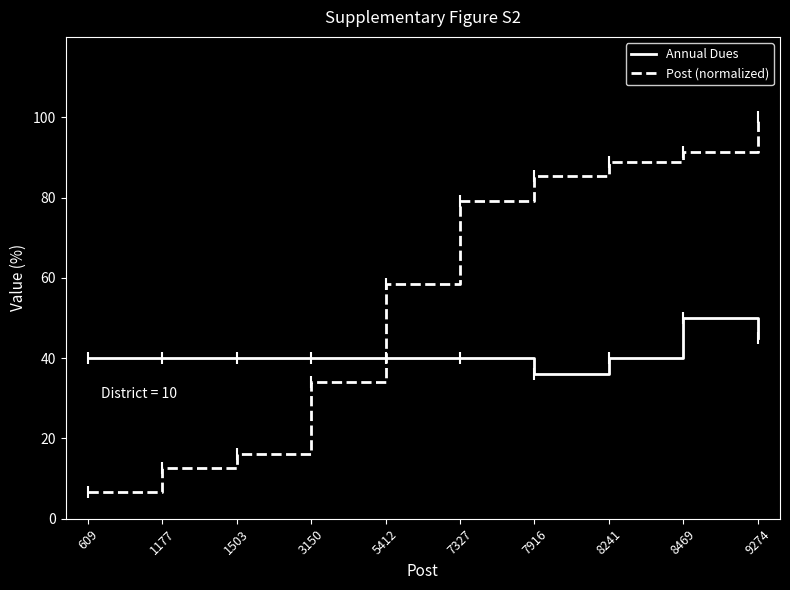

Reading left to right, transcribe all the data shown in this chart.

Annual Dues: 609=40.0	1177=40.0	1503=40.0	3150=40.0	5412=40.0	7327=40.0	7916=36.0	8241=40.0	8469=50.0	9274=45.0
Post (normalized): 609=6.6	1177=12.7	1503=16.2	3150=34.0	5412=58.4	7327=79.0	7916=85.4	8241=88.9	8469=91.3	9274=100.0